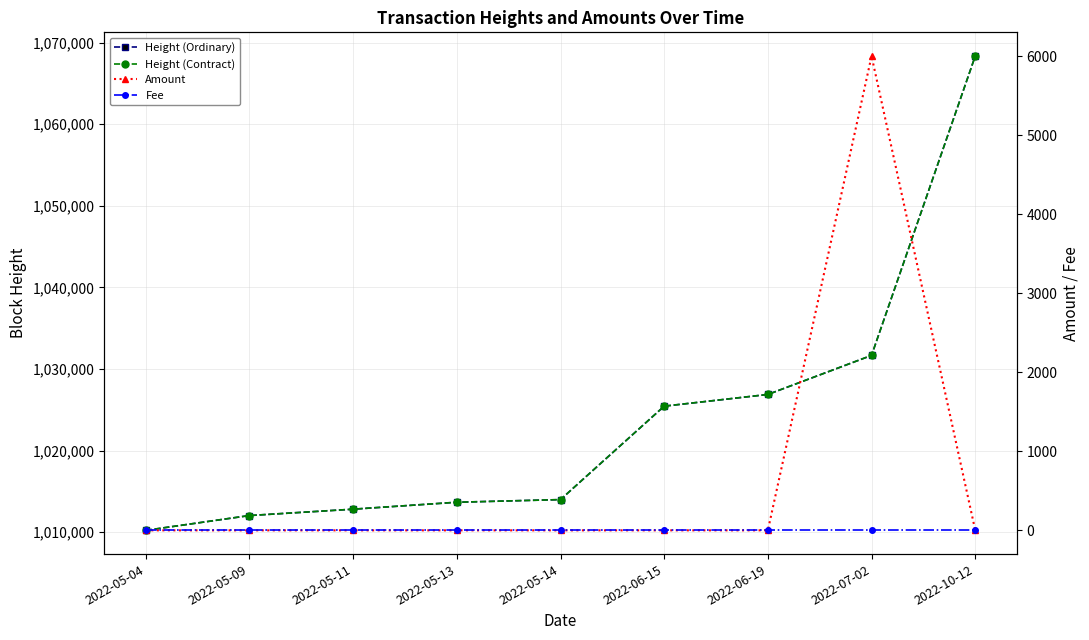

What position from the right is 2022-05-14?

5